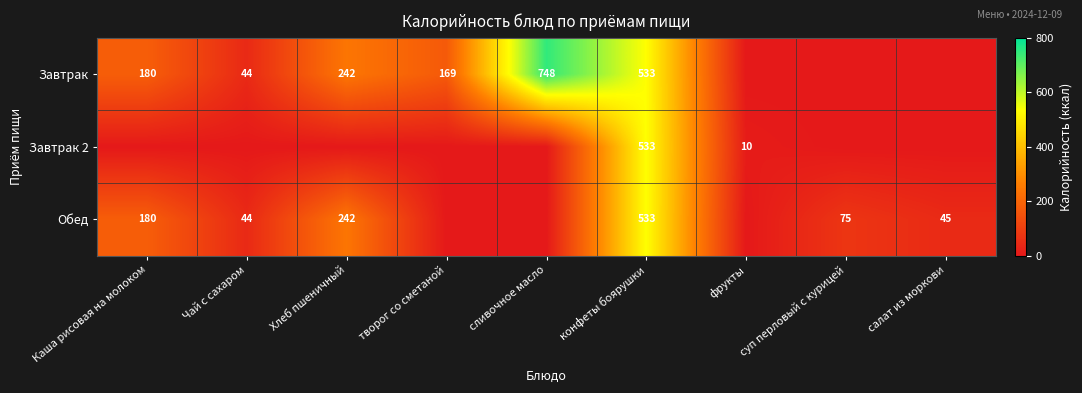

The Завтрак series shows 483 at сливочное масло. True or false?

False